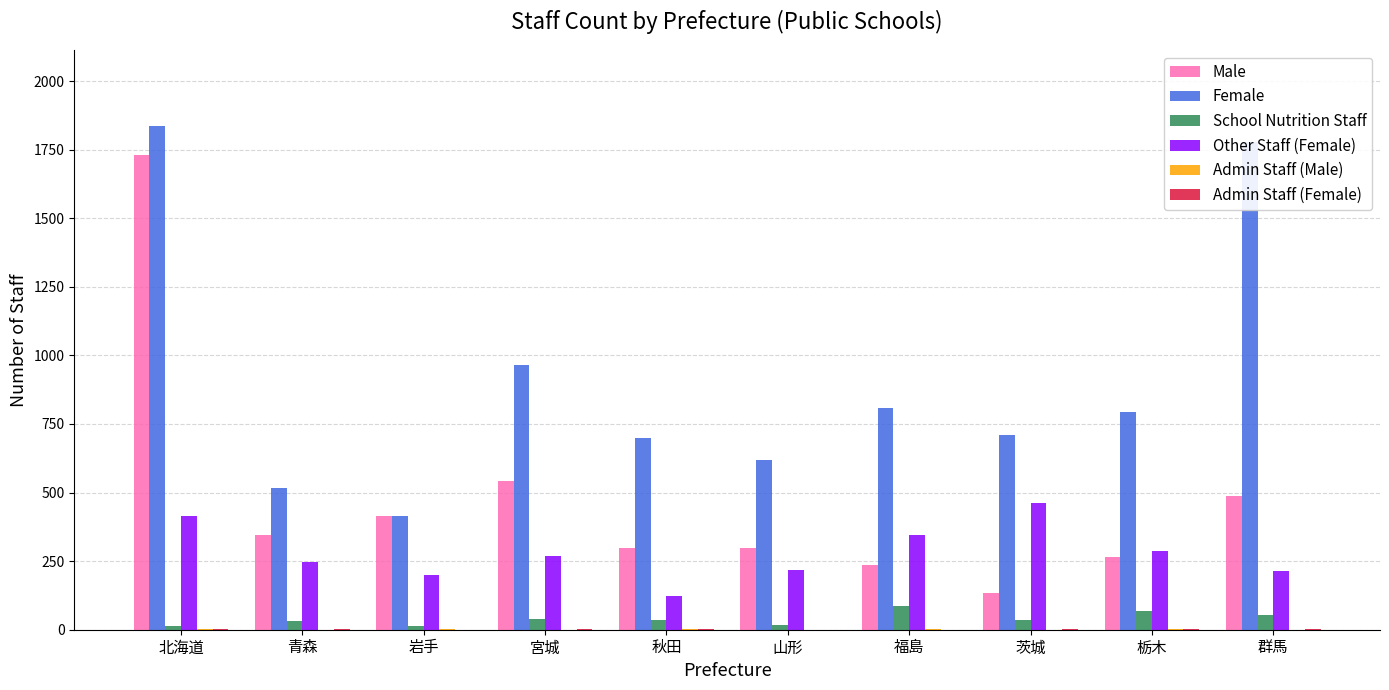

Where is Male nearest to the value 933?

宮城